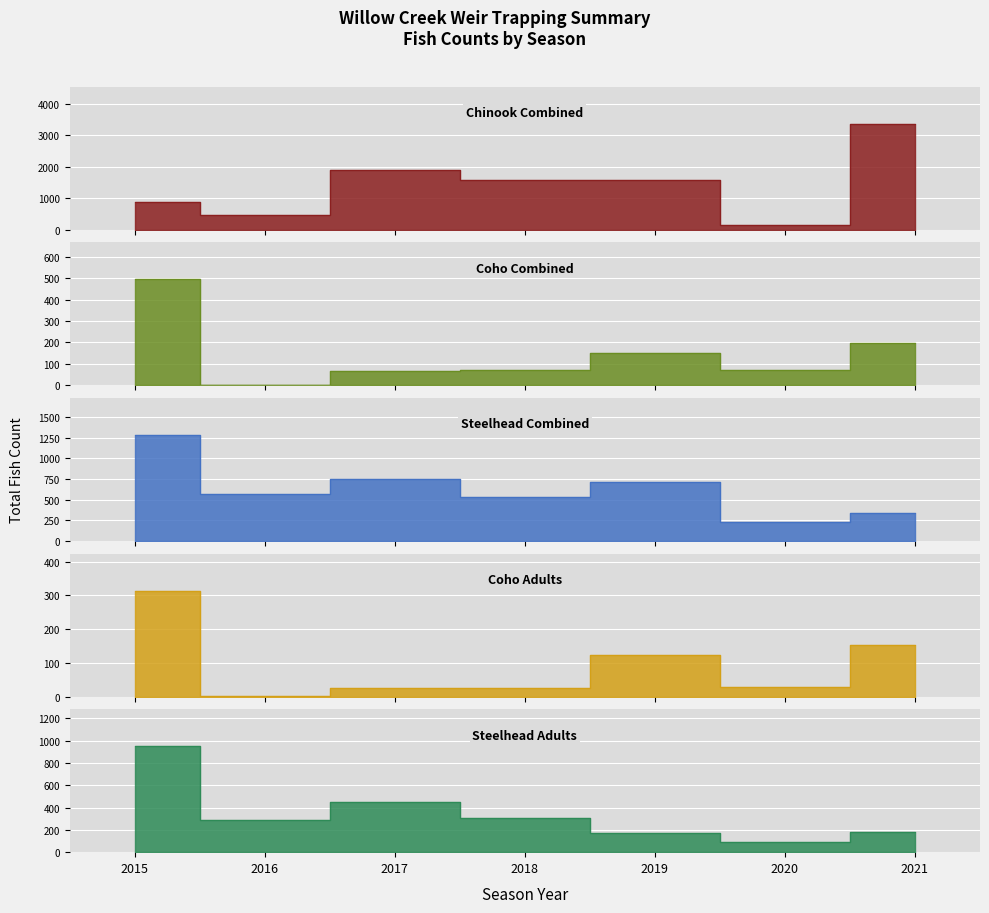

Does the chart display data point markers on the line(s)?

No